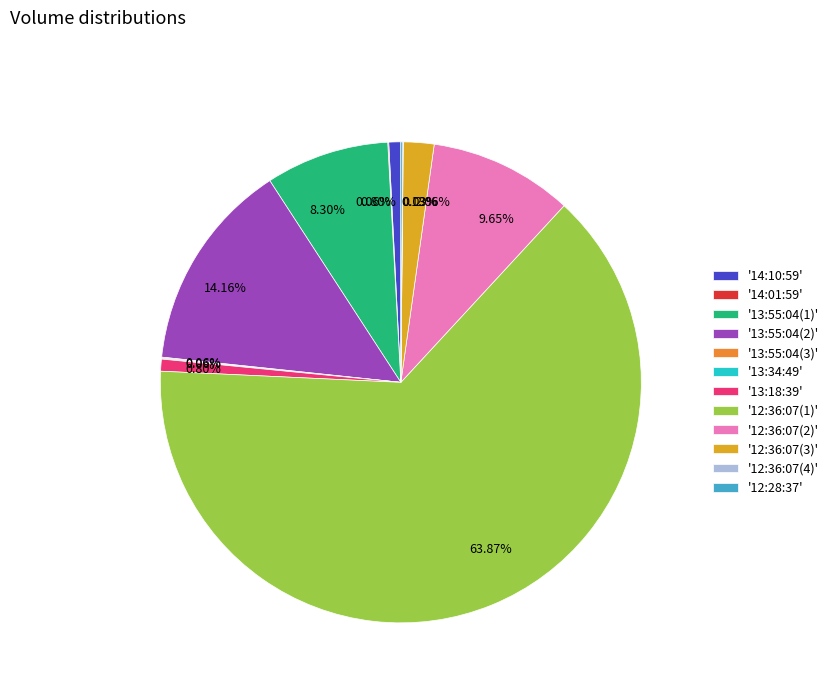

Is the sum of '13:18:39' and '13:55:04(2)' greater than half?

No